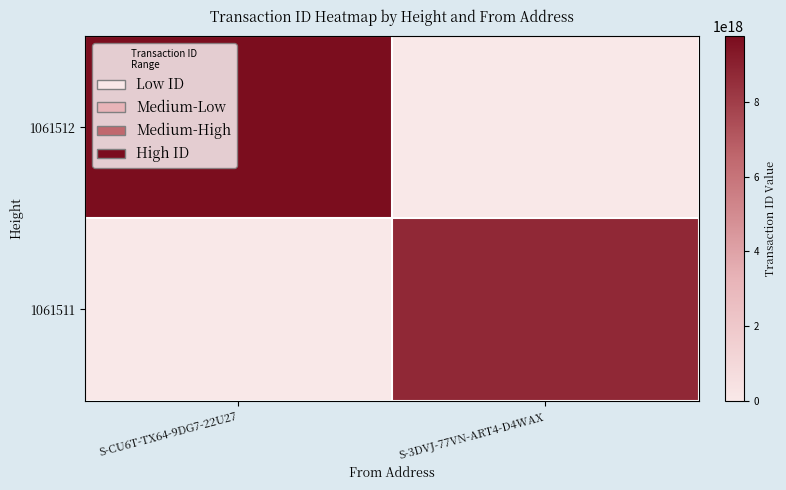

List the series in order of their overall mean, highest first.

1061512, 1061511